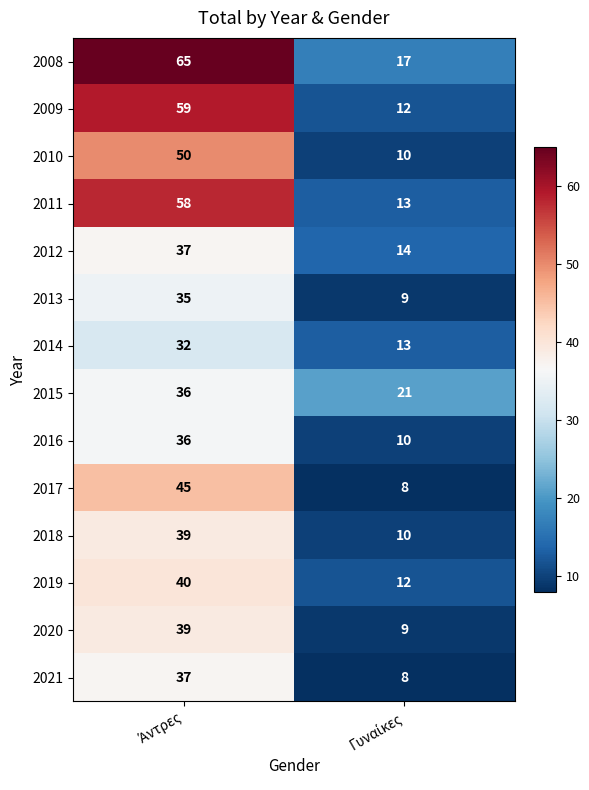

Which series has the widest spread of values?

2008